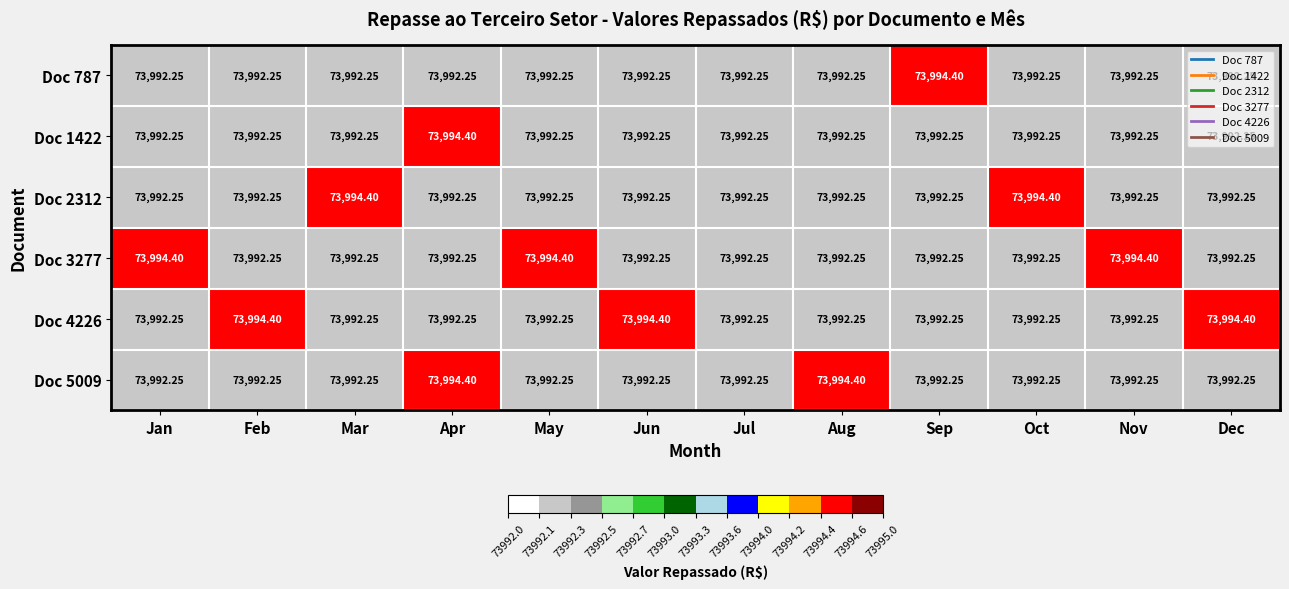

Between Mar and May, which series saw the biggest shift?

Doc 2312